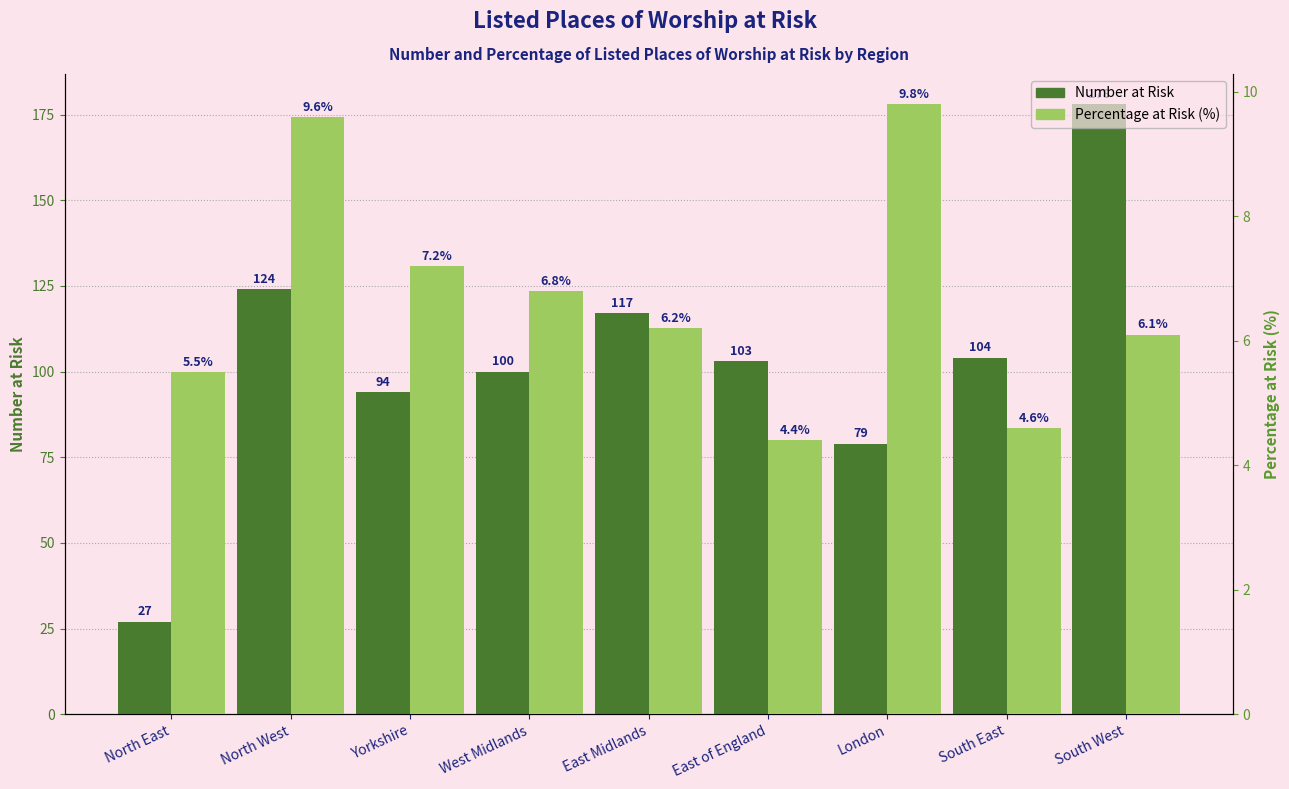

True or false: Percentage at Risk (%) has a value of 9.6 at North West.

True